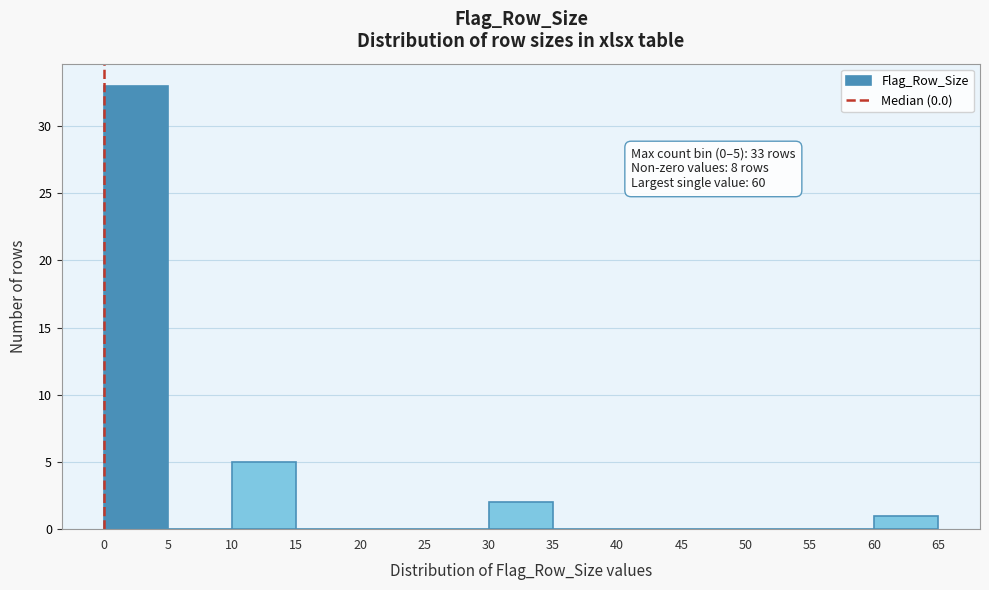

Over which range of the x-axis is the bar tallest?

0 to 5